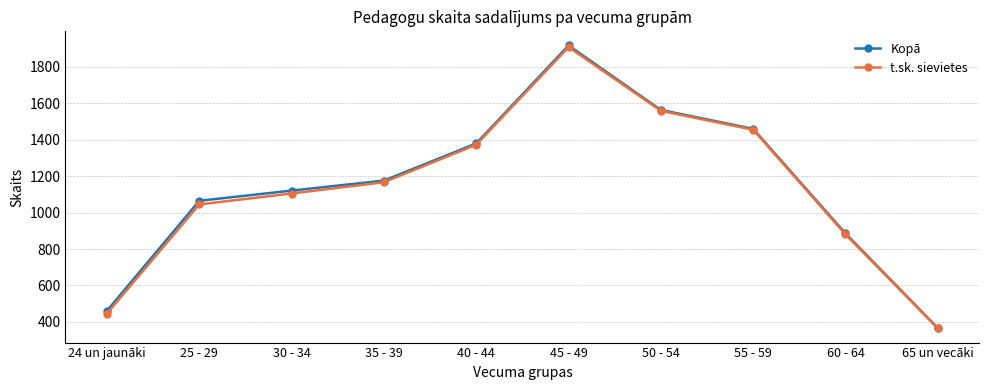

What is the label of the 10th point from the left?

65 un vecāki